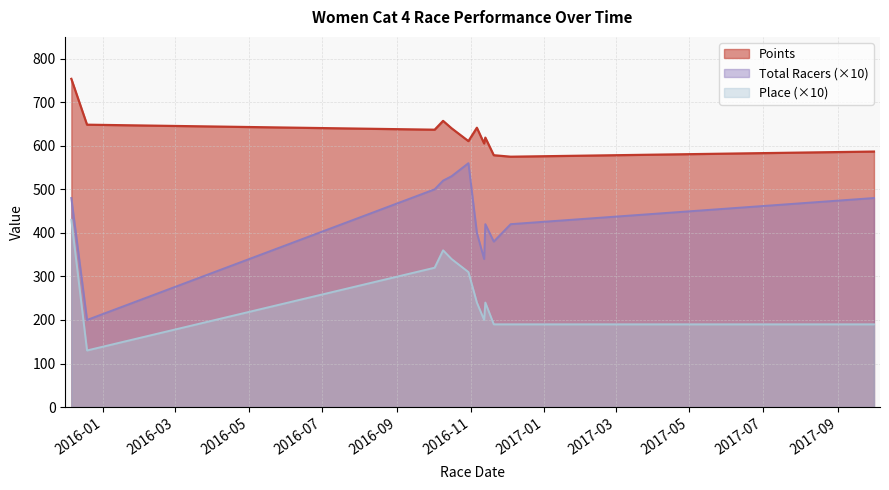

The value of Total Racers at 2016-10-16 is 530.0. True or false?

True